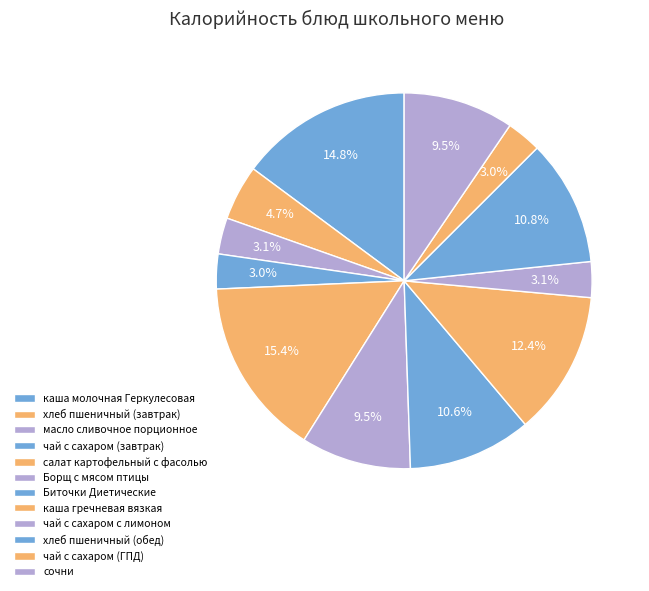

What is the ratio of the value at чай с сахаром с лимоном to the value at чай с сахаром (завтрак)?

1.0